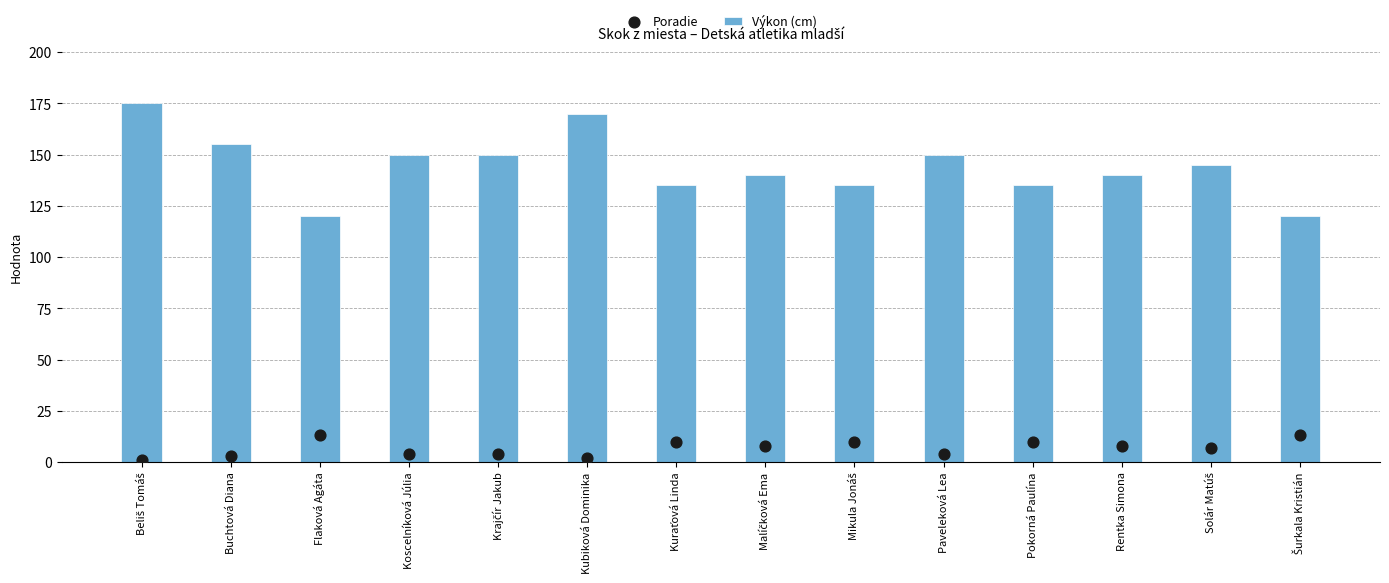

Which series has the widest spread of Y values?

Výkon (cm)